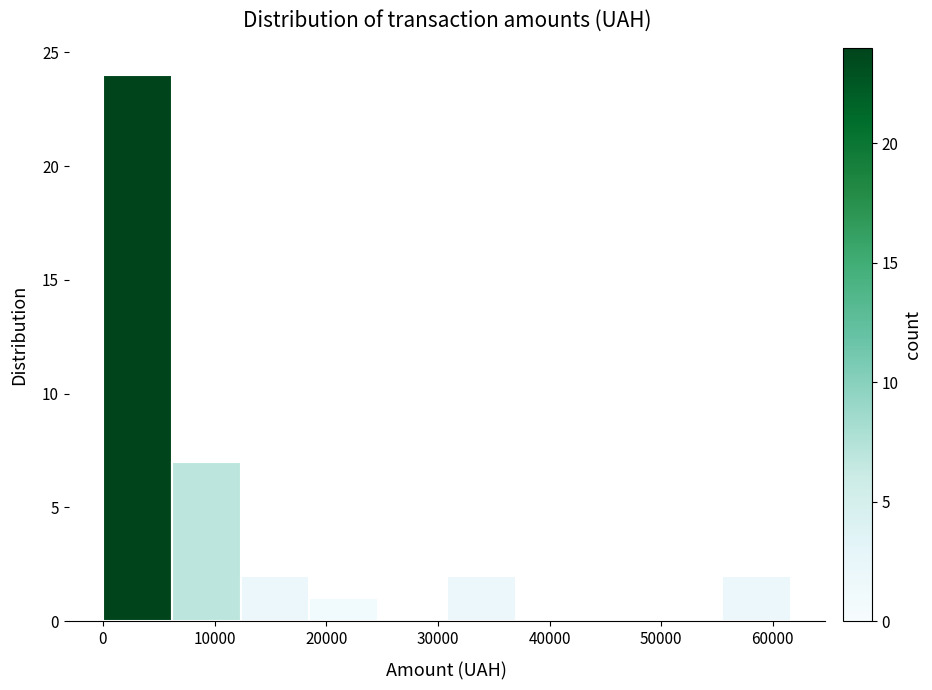

Over which range of the x-axis is the bar tallest?

0 to 6000